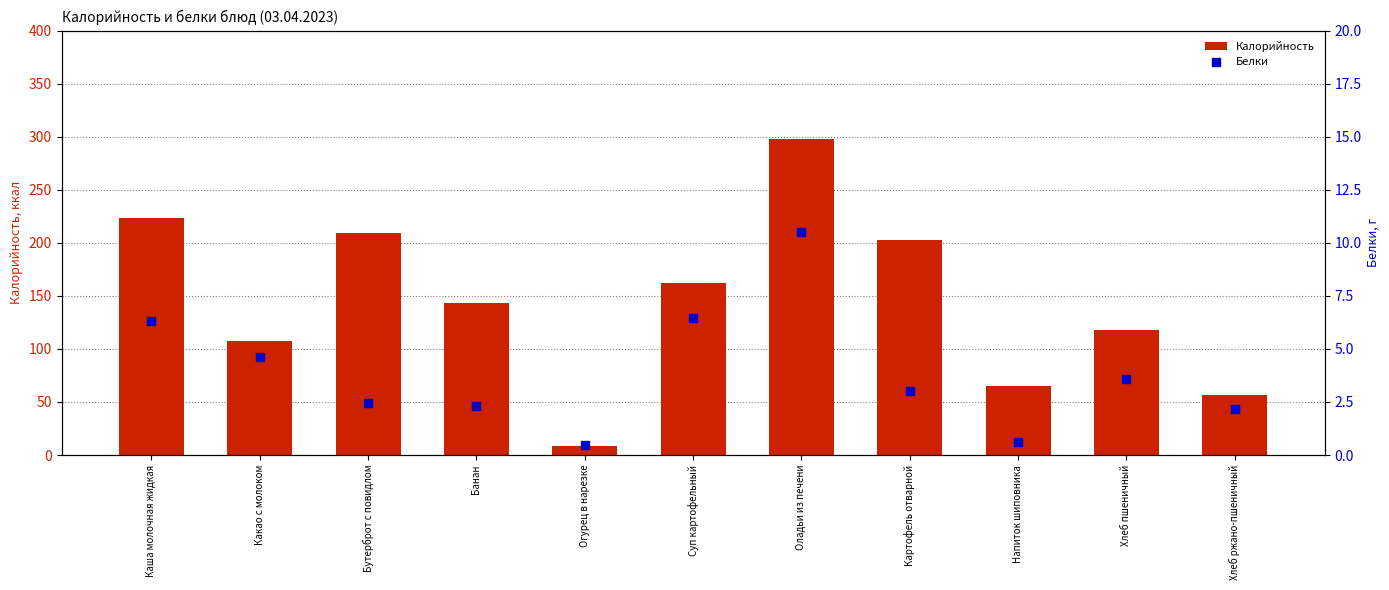

What are all the series names shown in the legend?

Калорийность, Белки